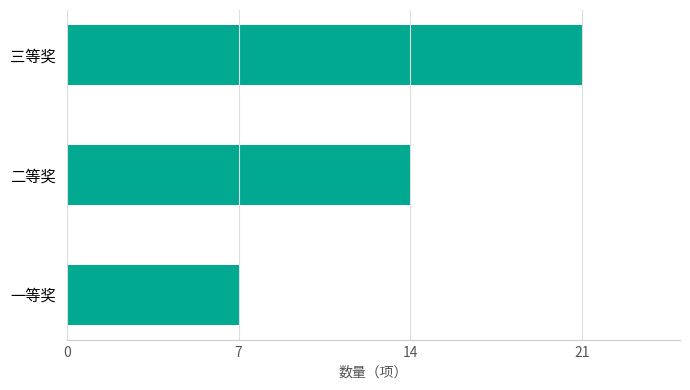

How many values are between 7 and 21?

3